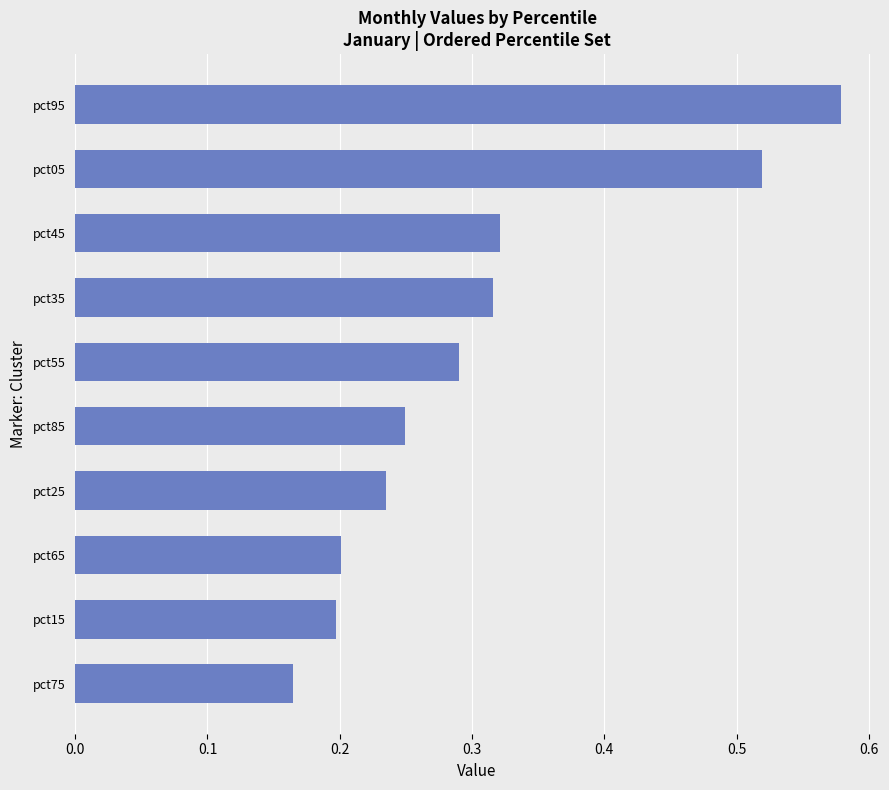

Which label corresponds to the largest value in the chart?

pct95